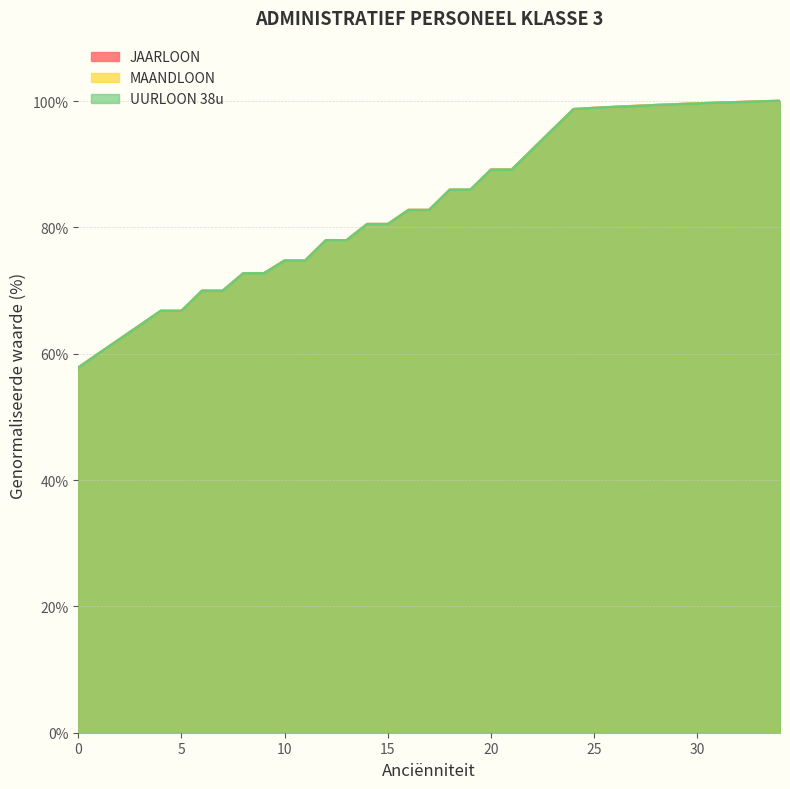

What is the sum of all UURLOON 38u values?

2926.6